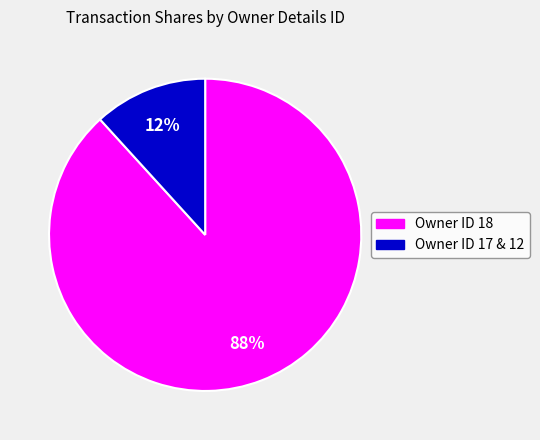

To the nearest percent, what is the difference between the largest and smallest slice percentages?

76%